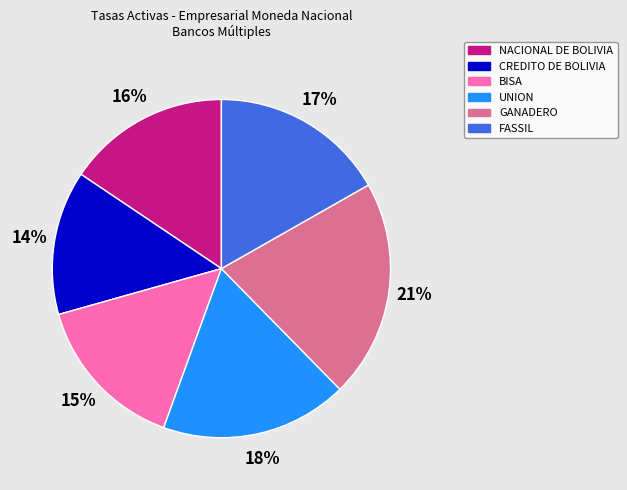

Between UNION and NACIONAL DE BOLIVIA, which is larger?

UNION